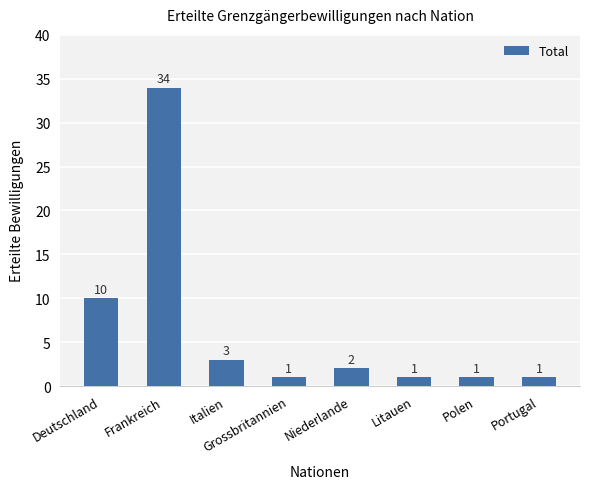

What is the difference between the maximum and minimum values?

33